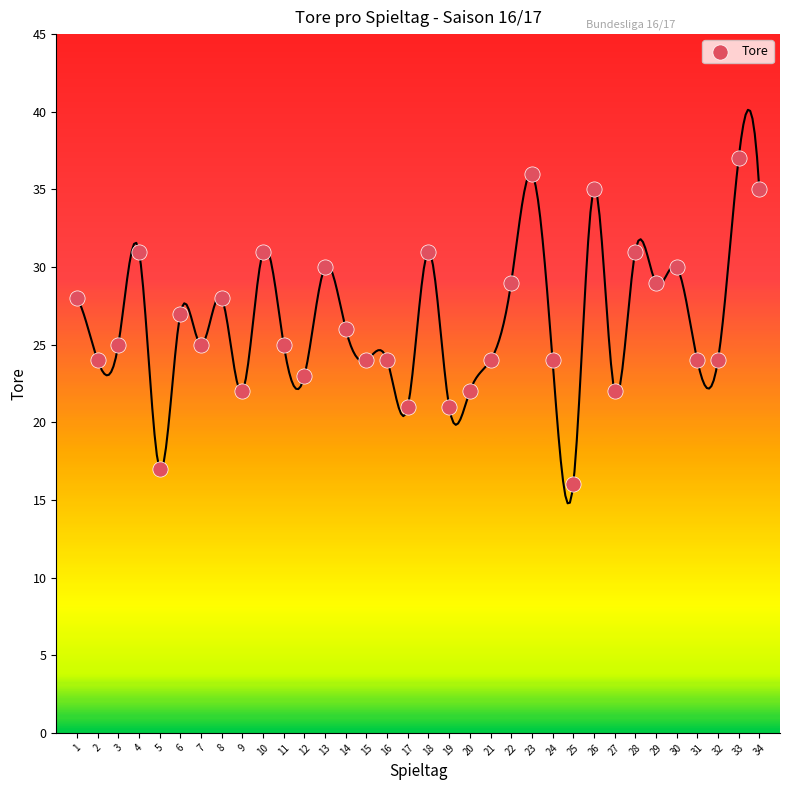

What is the range of X values (max minus min)?

33